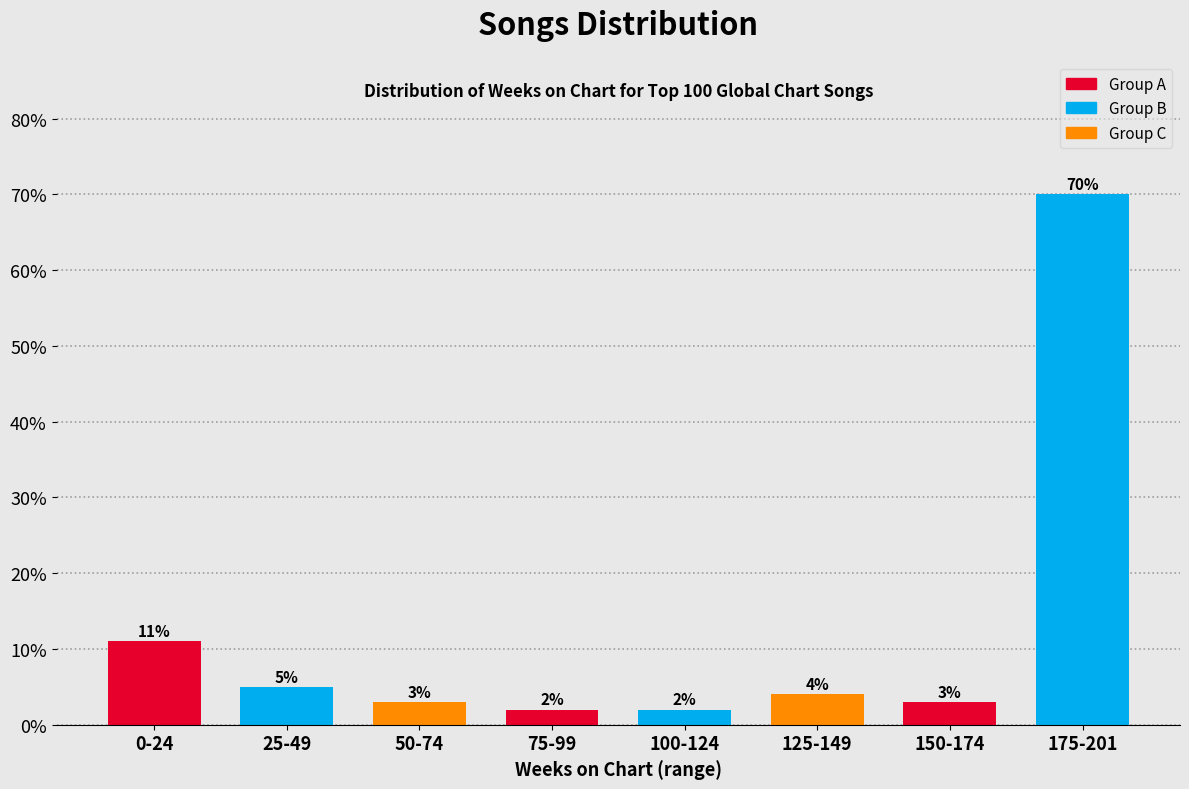

Reading right to left, list all the values displayed in this chart.

175-201=70	150-174=3	125-149=4	100-124=2	75-99=2	50-74=3	25-49=5	0-24=11